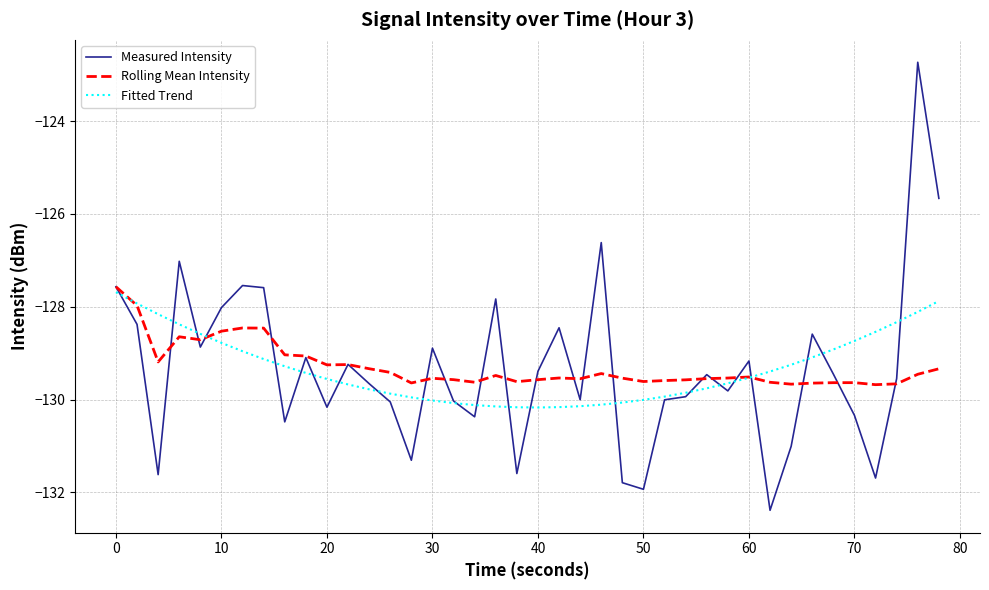

Which series has the largest range (max minus min)?

Measured Intensity